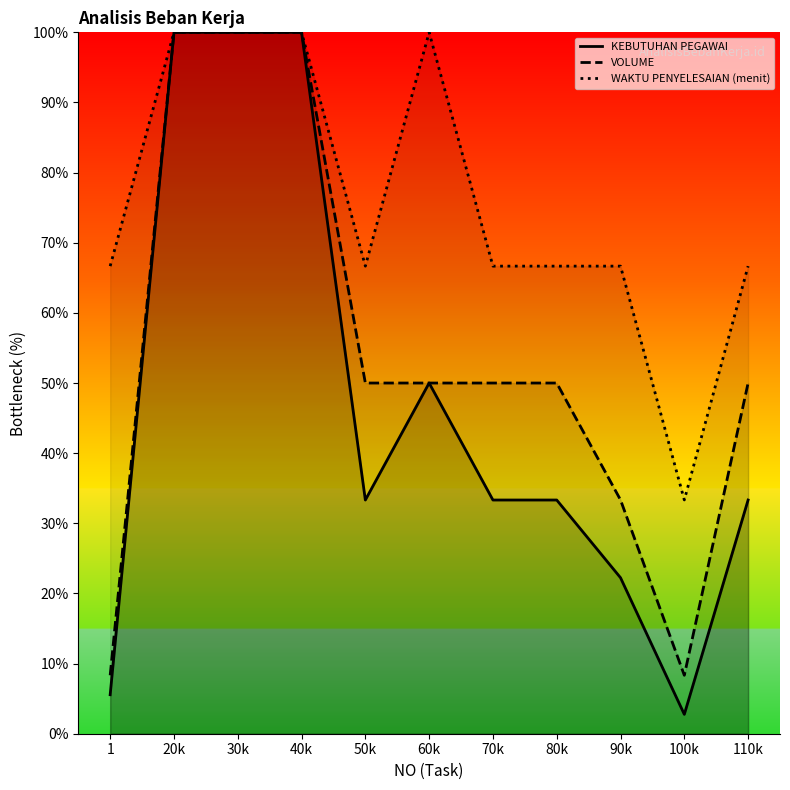

True or false: KEBUTUHAN PEGAWAI and VOLUME intersect in this chart.

False